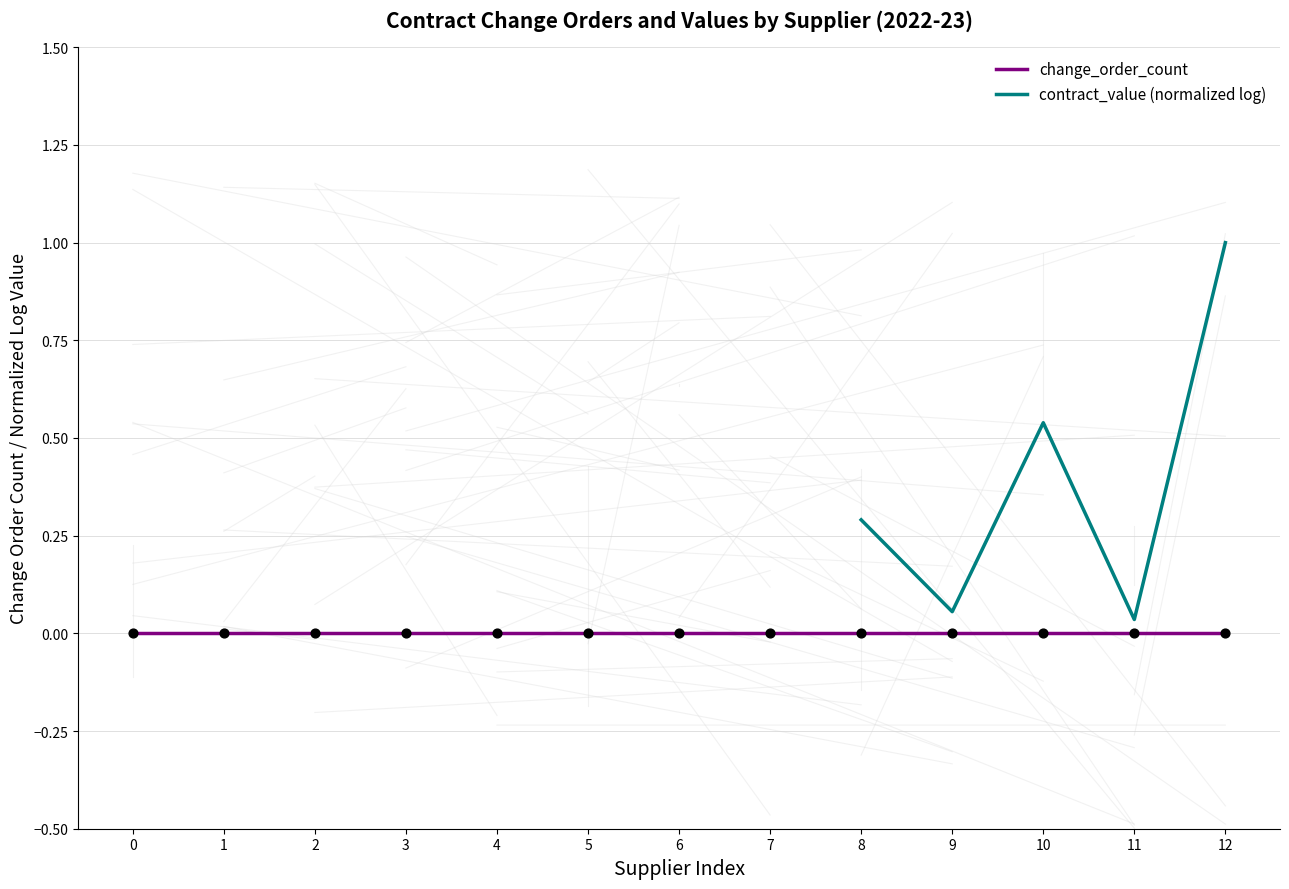

At which category is the sum across all series the highest?

12